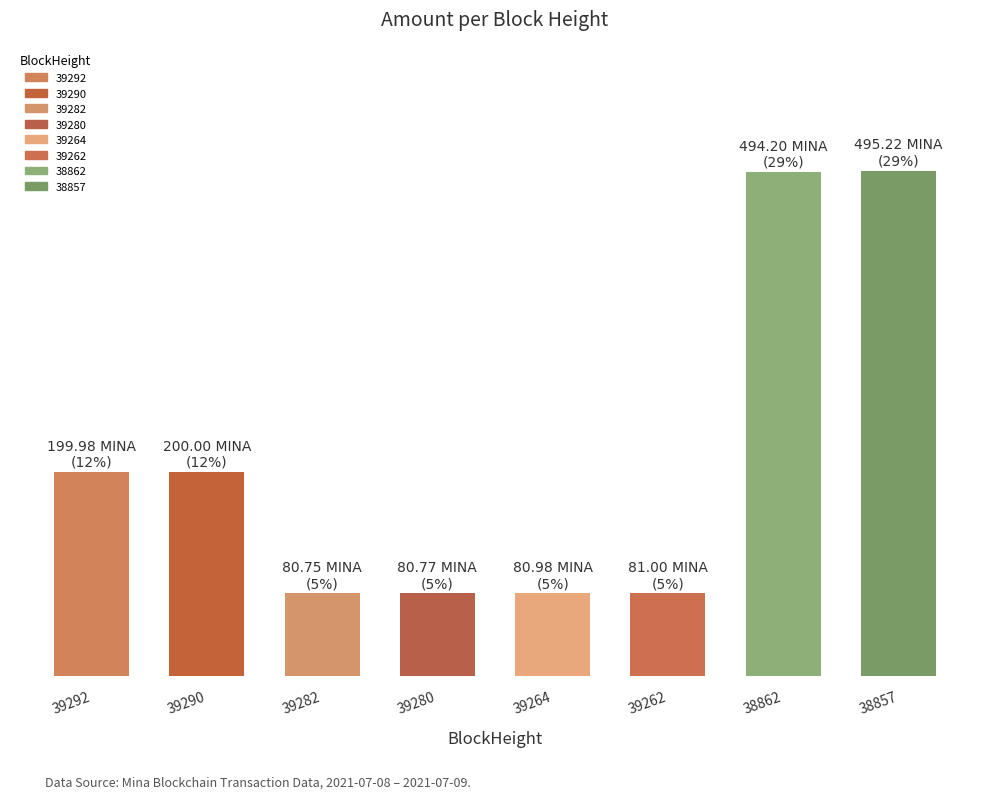

At which label is the value closest to 287?

39290